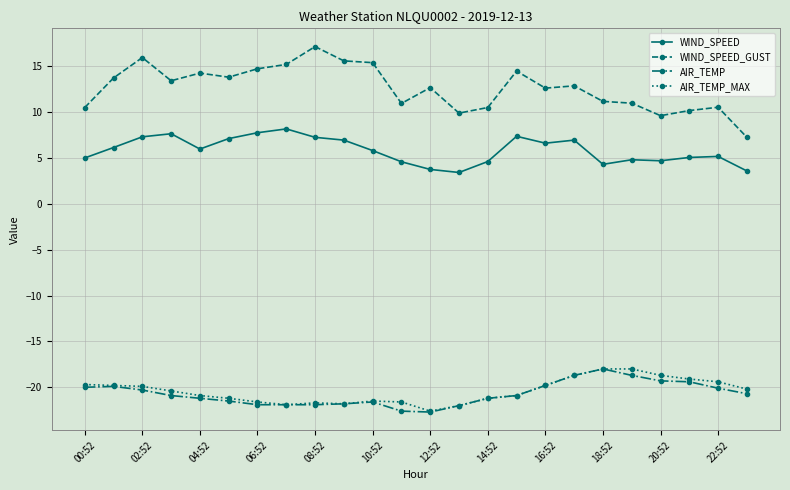

How many series are shown in this chart?

4